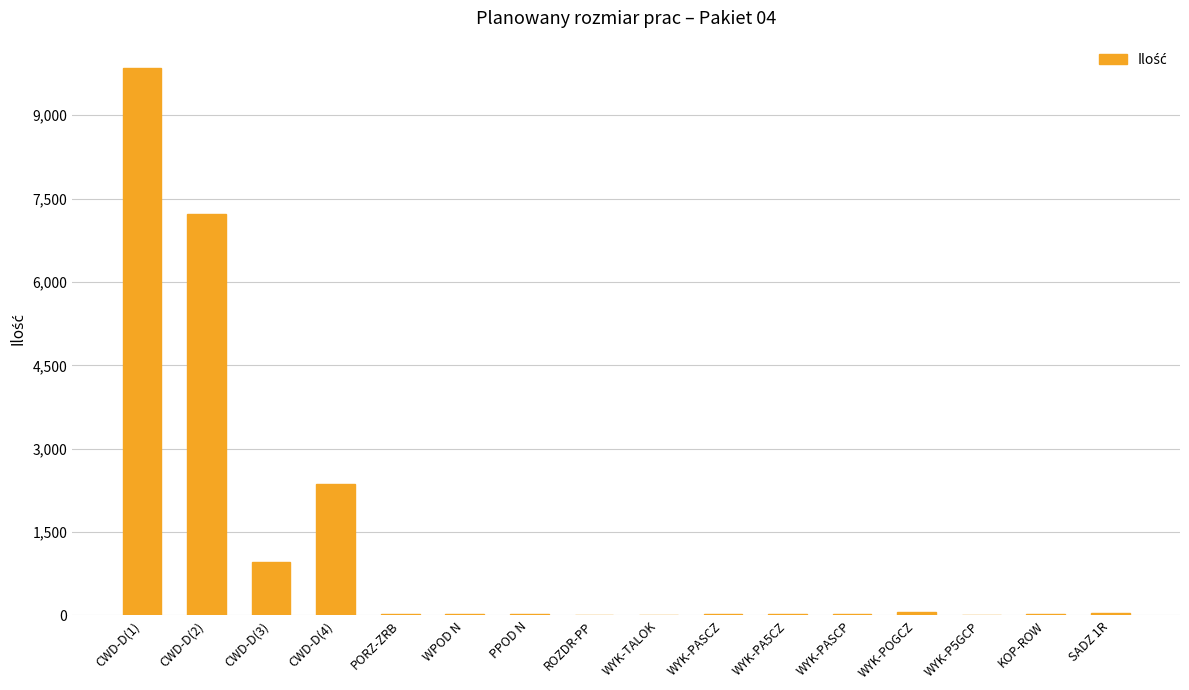

The value at CWD-D(3) is 564.4. True or false?

False